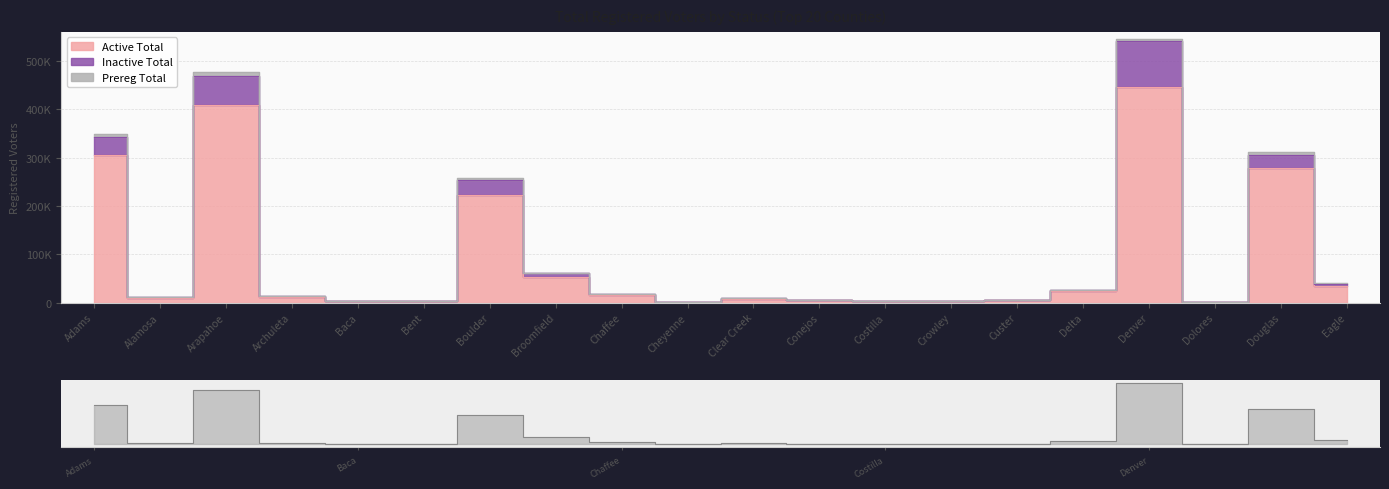

List the labels in order of Inactive Total value, largest first.

Denver, Arapahoe, Adams, Boulder, Douglas, Broomfield, Eagle, Chaffee, Delta, Archuleta, Alamosa, Clear Creek, Conejos, Custer, Bent, Costilla, Crowley, Baca, Cheyenne, Dolores